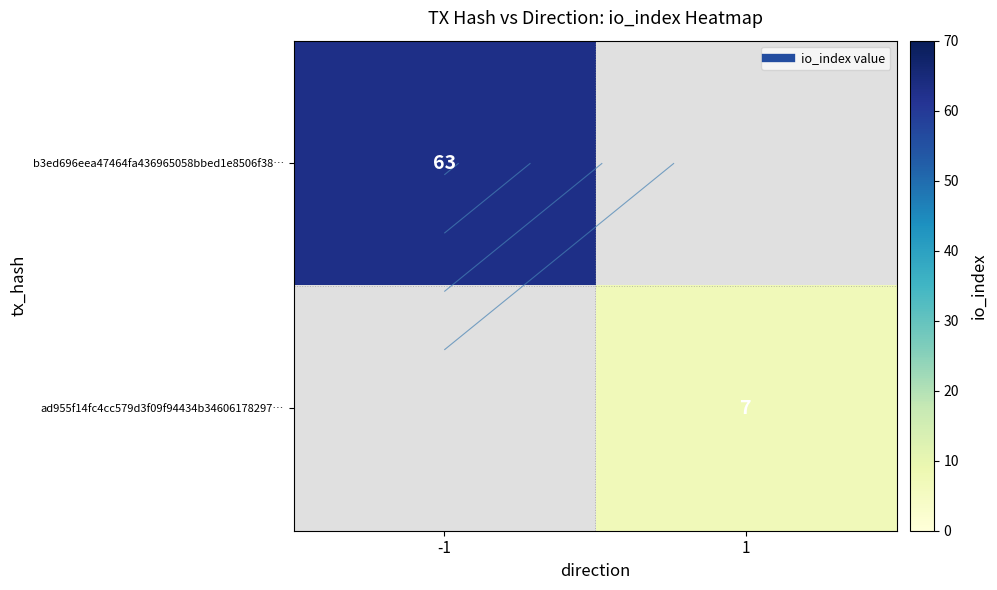

How many positive values does the b3ed696eea47464fa436965058bbed1e8506f38… series have?

1